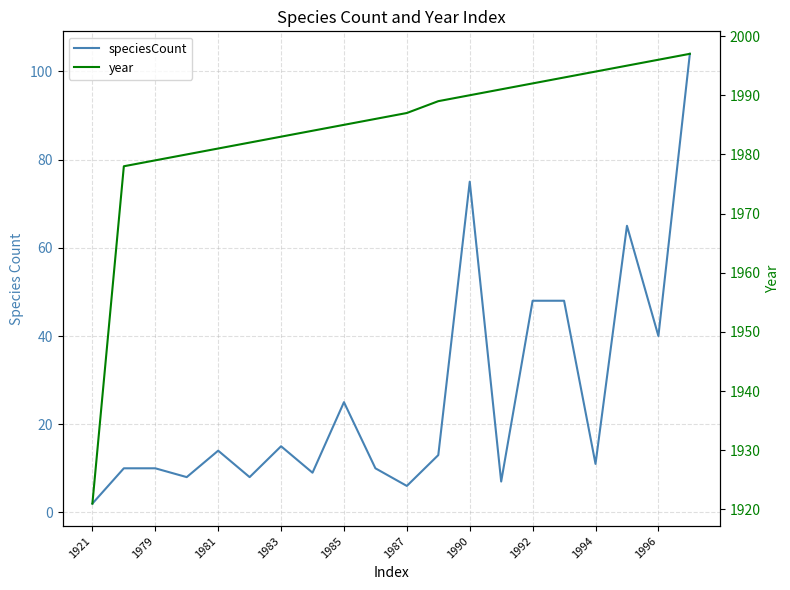

What is the sum of all year values?

39683